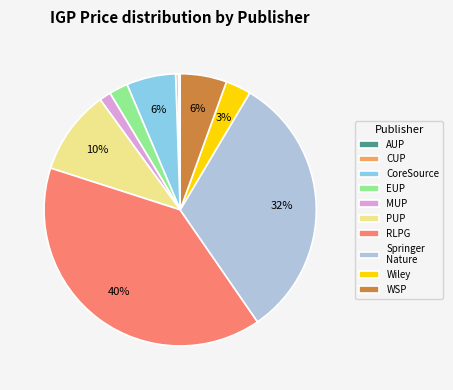

Do EUP and CUP together represent more than half of the pie?

No